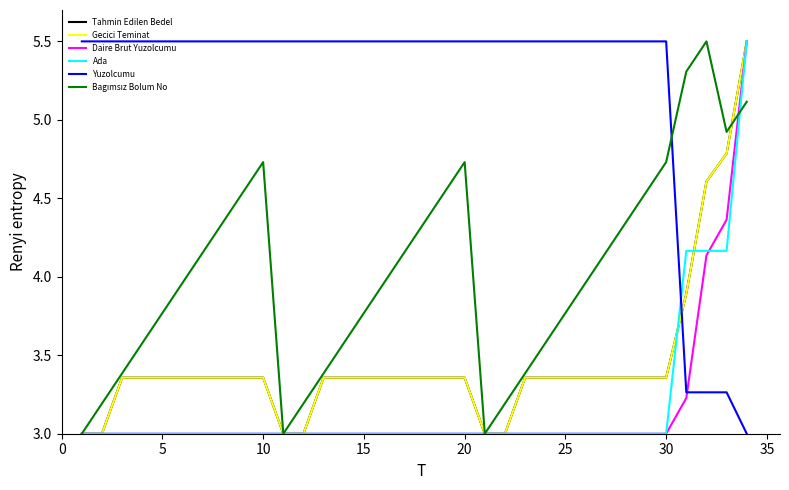

Reading left to right, extract all data points from this chart.

Tahmin Edilen Bedel: 3.0	3.0	3.4	3.4	3.4	3.4	3.4	3.4	3.4	3.4	3.0	3.0	3.4	3.4	3.4	3.4	3.4	3.4	3.4	3.4	3.0	3.0	3.4	3.4	3.4	3.4	3.4	3.4	3.4	3.4	3.9	4.6	4.8	5.5
Gecici Teminat: 3.0	3.0	3.4	3.4	3.4	3.4	3.4	3.4	3.4	3.4	3.0	3.0	3.4	3.4	3.4	3.4	3.4	3.4	3.4	3.4	3.0	3.0	3.4	3.4	3.4	3.4	3.4	3.4	3.4	3.4	3.9	4.6	4.8	5.5
Daire Brut Yuzolcumu: 3.0	3.0	3.0	3.0	3.0	3.0	3.0	3.0	3.0	3.0	3.0	3.0	3.0	3.0	3.0	3.0	3.0	3.0	3.0	3.0	3.0	3.0	3.0	3.0	3.0	3.0	3.0	3.0	3.0	3.0	3.2	4.1	4.4	5.5
Ada: 3.0	3.0	3.0	3.0	3.0	3.0	3.0	3.0	3.0	3.0	3.0	3.0	3.0	3.0	3.0	3.0	3.0	3.0	3.0	3.0	3.0	3.0	3.0	3.0	3.0	3.0	3.0	3.0	3.0	3.0	4.2	4.2	4.2	5.5
Yuzolcumu: 5.5	5.5	5.5	5.5	5.5	5.5	5.5	5.5	5.5	5.5	5.5	5.5	5.5	5.5	5.5	5.5	5.5	5.5	5.5	5.5	5.5	5.5	5.5	5.5	5.5	5.5	5.5	5.5	5.5	5.5	3.3	3.3	3.3	3.0
Bagımsız Bolum No: 3.0	3.2	3.4	3.6	3.8	4.0	4.2	4.3	4.5	4.7	3.0	3.2	3.4	3.6	3.8	4.0	4.2	4.3	4.5	4.7	3.0	3.2	3.4	3.6	3.8	4.0	4.2	4.3	4.5	4.7	5.3	5.5	4.9	5.1